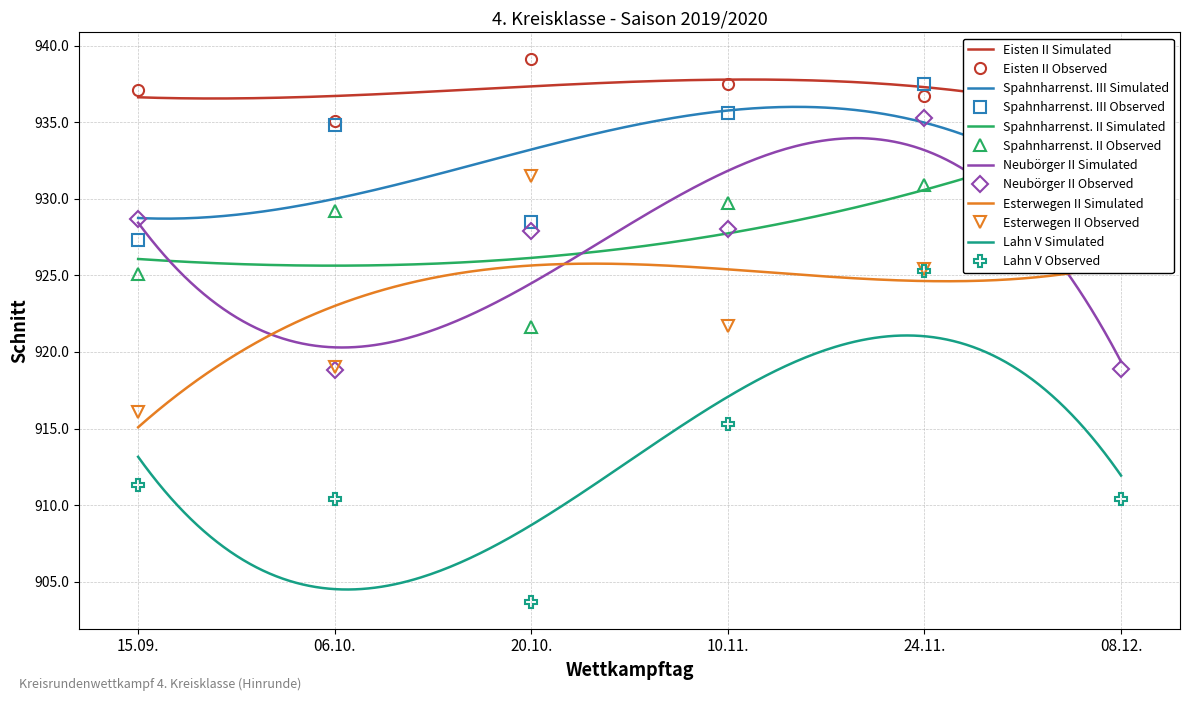

What is the spread (max minus min) of values at 06.10.?

24.7